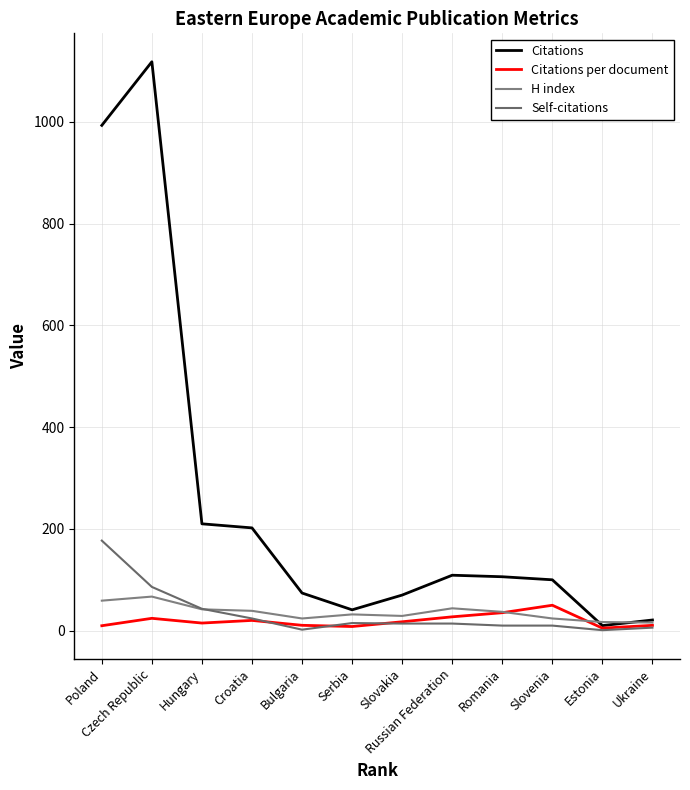

Which series has the largest range (max minus min)?

Citations